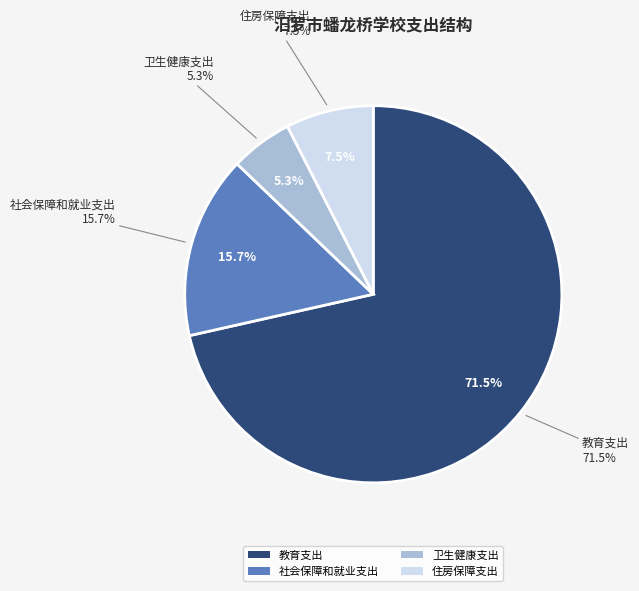

Do 教育支出 and 卫生健康支出 together represent more than half of the pie?

Yes